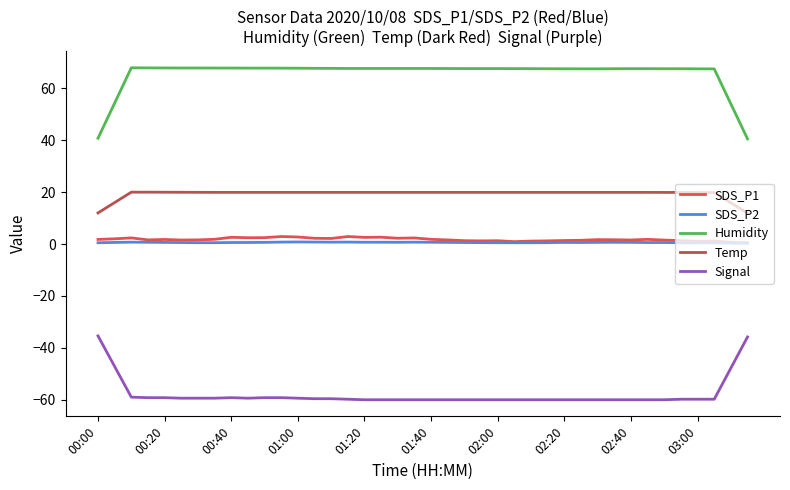

Is this an area chart (filled region under the line)?

No